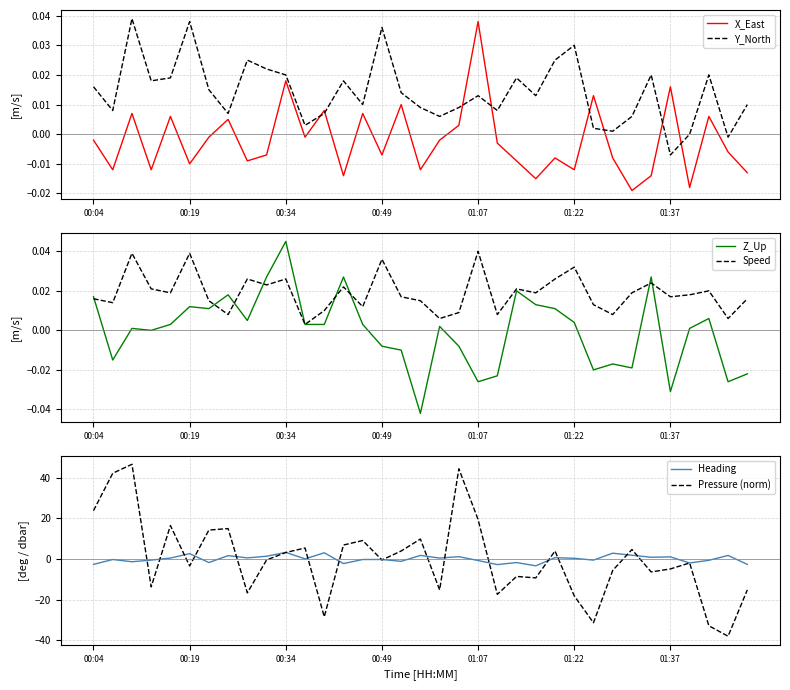

Is it true that Pressure (norm) equals -0.5 at 00:49?

True